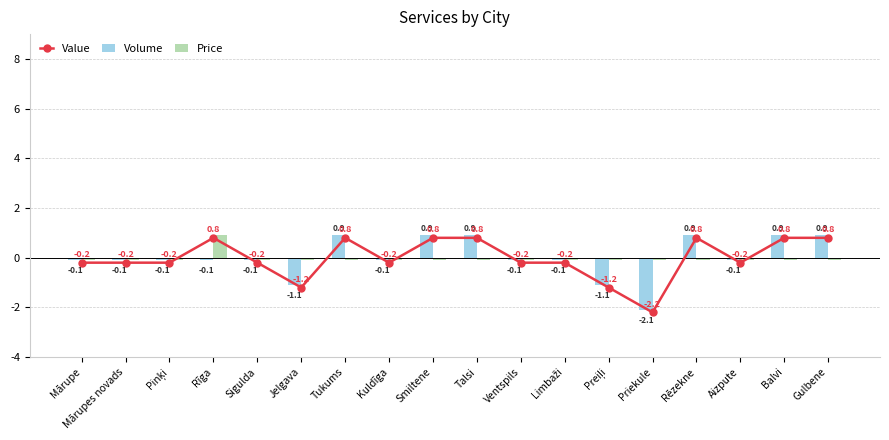

Rank the series at Smiltene from highest to lowest value.

Volume, Value, Price